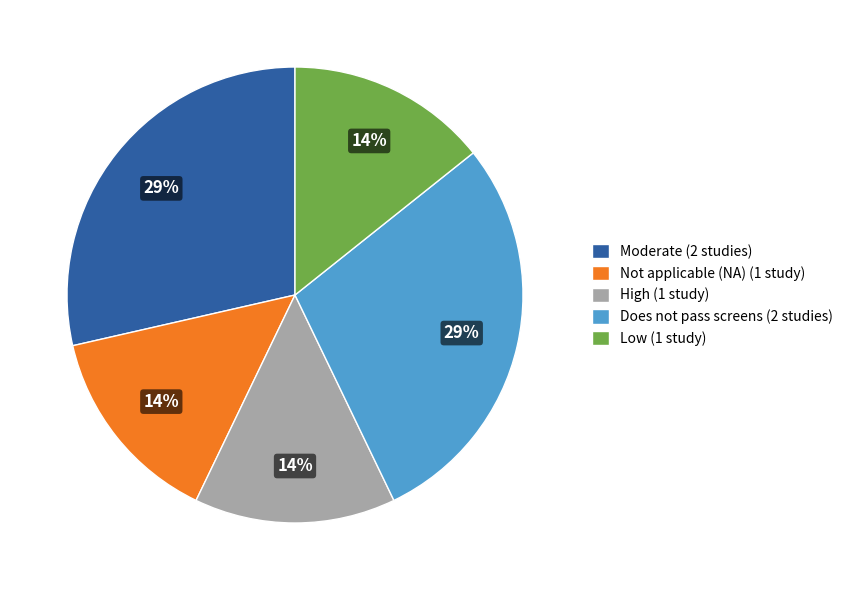

Is there any slice that represents more than half of the pie?

No